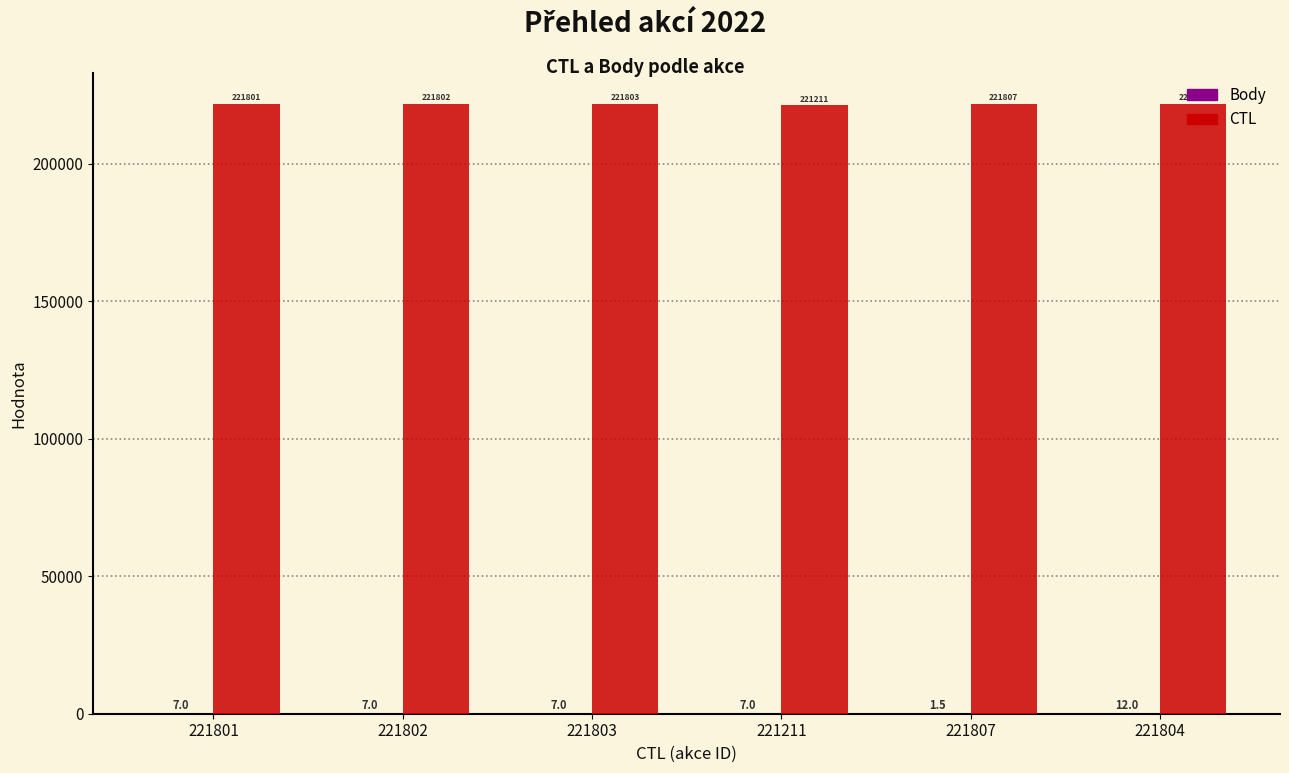

True or false: CTL has a value of 342523.4 at 221801.

False